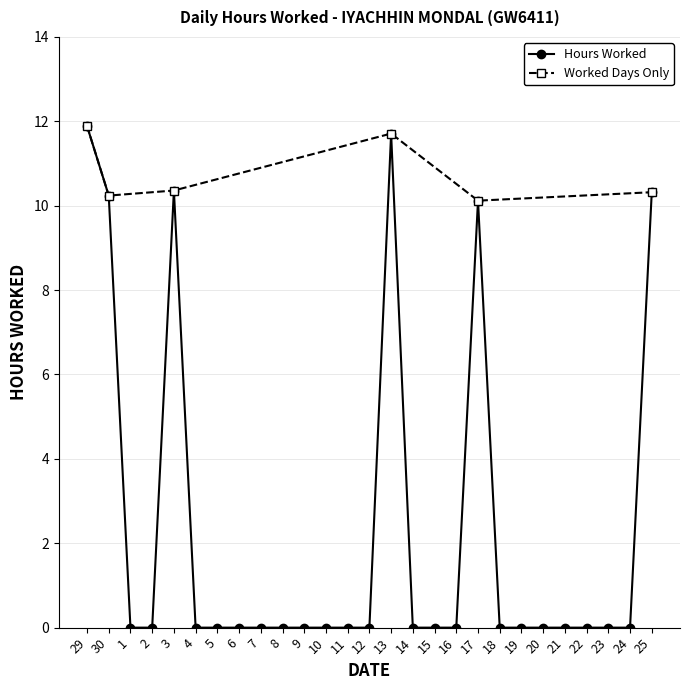

Where is the data nearest to the value 5?

1